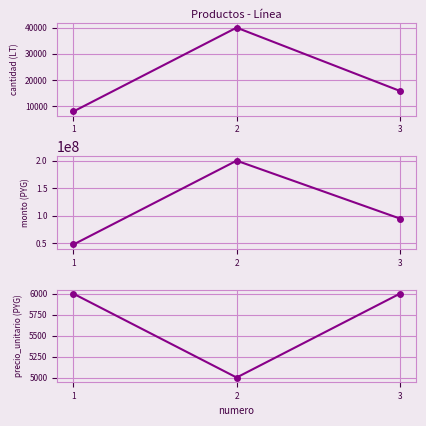

The value of cantidad at 2 is 27424. True or false?

False